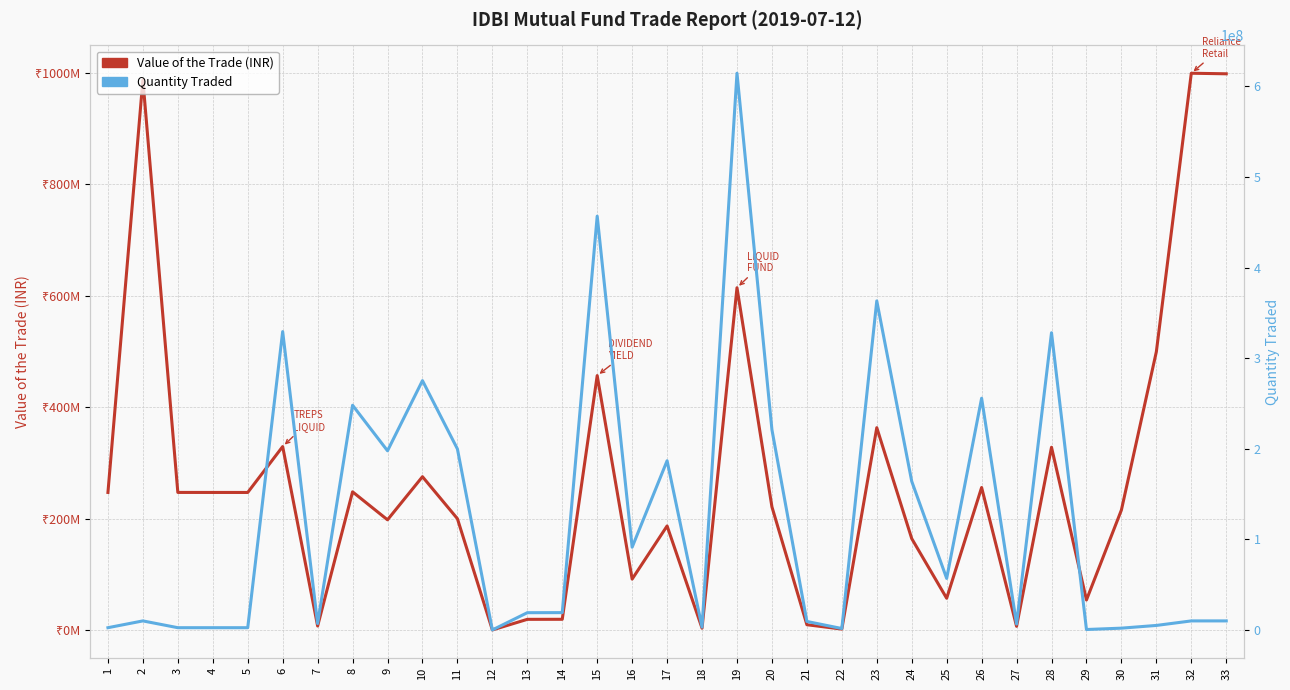

How many values in the Value of the Trade (INR) series are below 220946975?

16